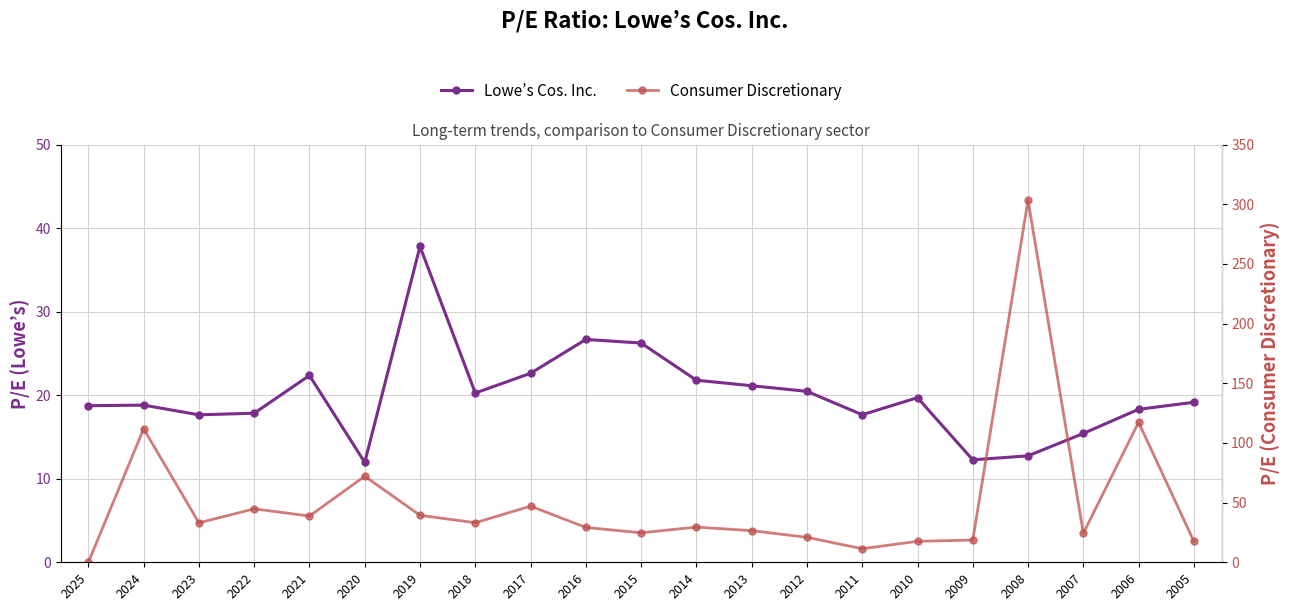

How many data points in Lowe’s Cos. Inc. are above 19?

11